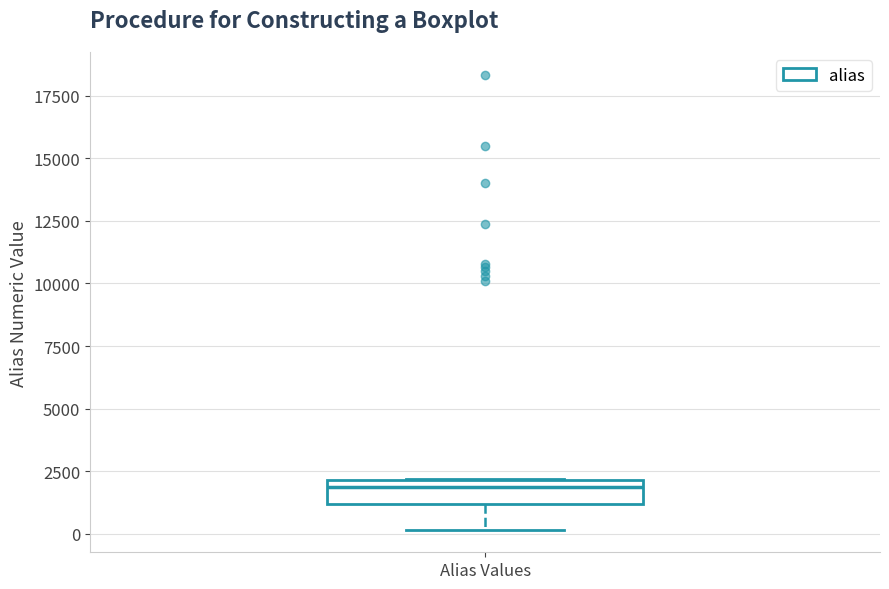

Transcribe this box plot: give where the median line is, the range the box spans, and where the two whiskers end, as read against the y-axis. The values are not printed on the chart, so give them approximately, as read against the axis.

median 2000 (just below the box's upper edge), box 1000 to 2000, whiskers 0 to 2000